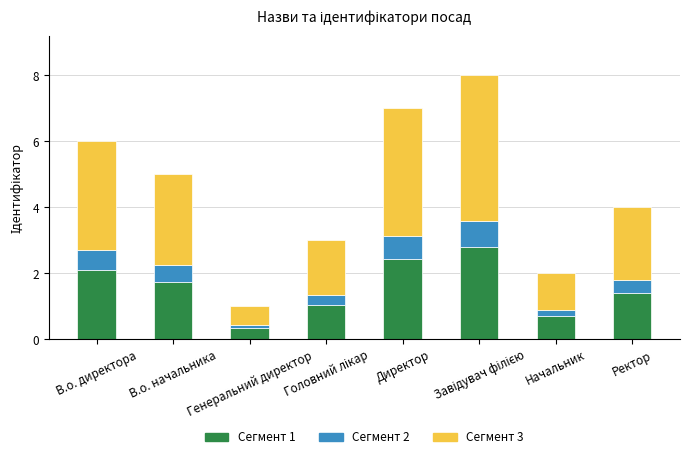

What is the maximum value for Сегмент 1?

2.8